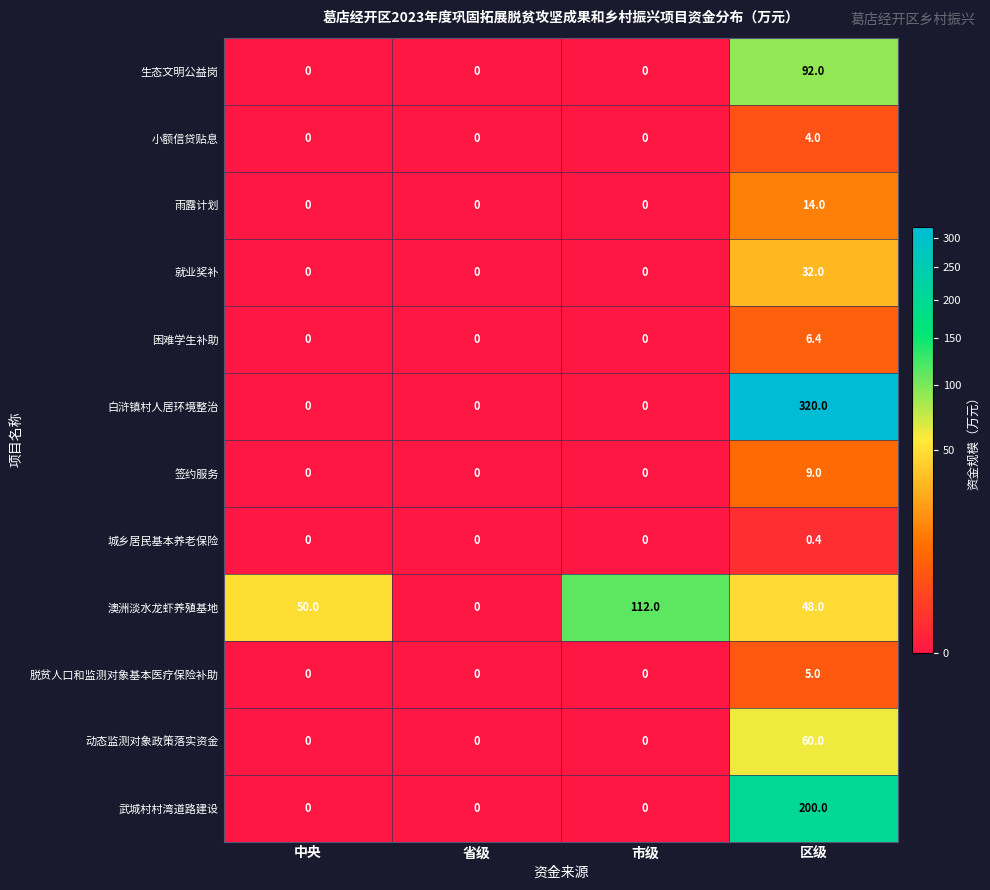

The value of 动态监测对象政策落实资金 at 市级 is 25.4. True or false?

False